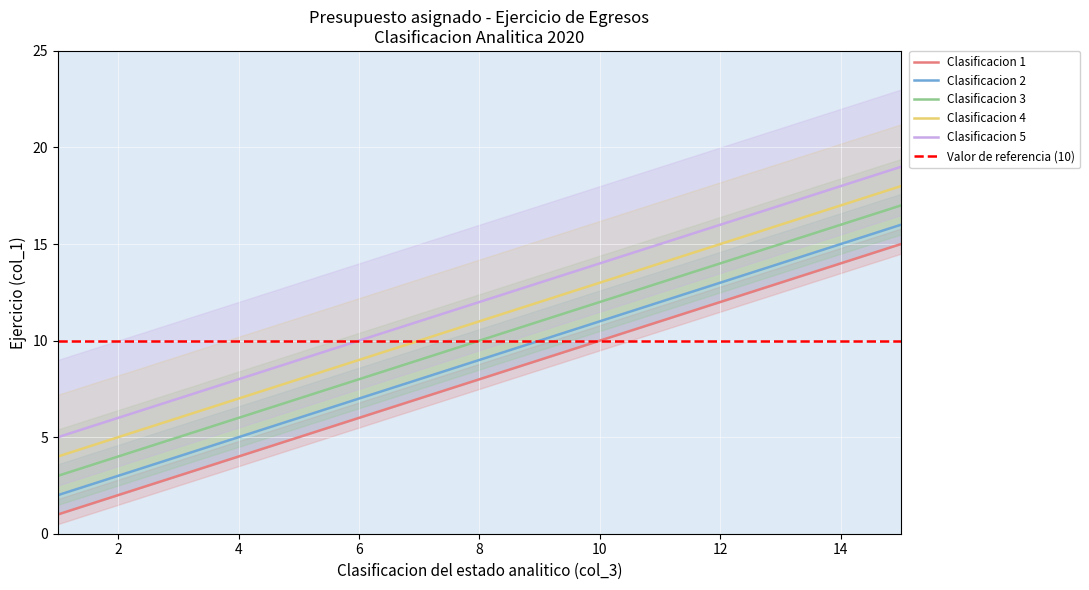

What is the sum of all Clasificacion 2 values?

135